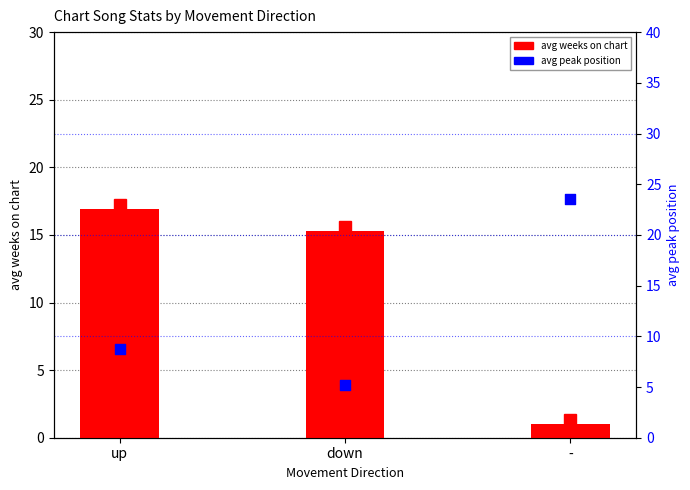

At how many categories does at least one series exceed 1?

3